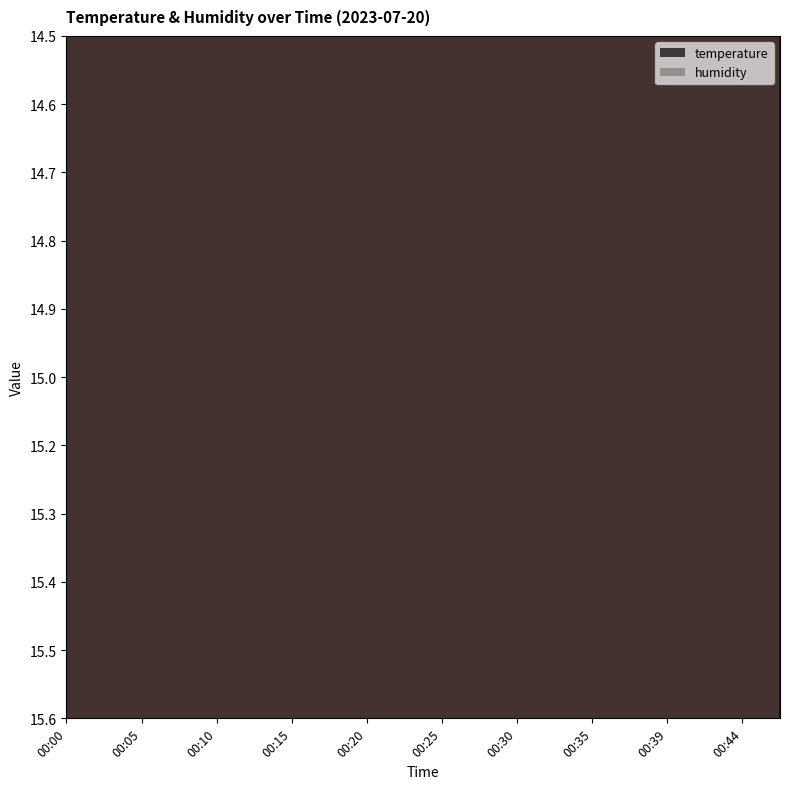

What is the change in value from 00:37 to 00:39?

-0.1